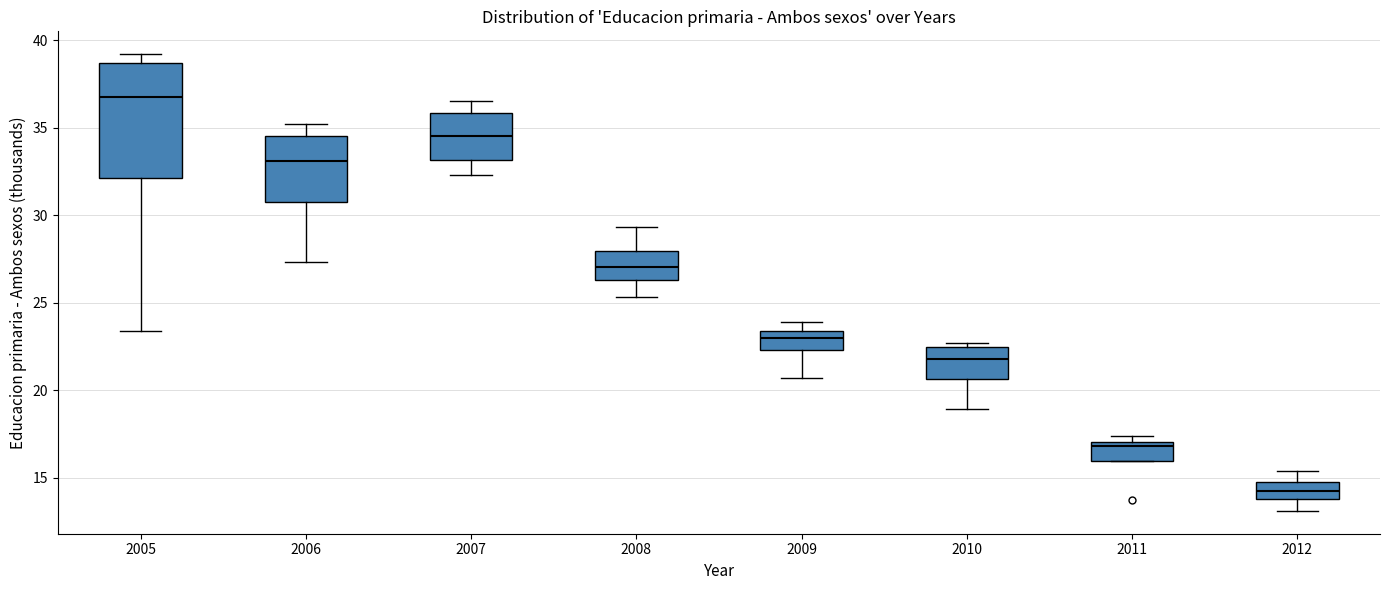

Reading left to right, read every box against the y-axis: the position of its median line, the range the box covers, and the ends of its whiskers. The values are not printed on the chart, so give them approximately, as read against the axis.

2005: median 37.0, box 32.0 to 38.5, whiskers 23.5 to 39.0
2006: median 33.0, box 31.0 to 34.5, whiskers 27.5 to 35.0
2007: median 34.5, box 33.0 to 36.0, whiskers 32.5 to 36.5
2008: median 27.0, box 26.5 to 28.0, whiskers 25.5 to 29.5
2009: median 23.0, box 22.5 to 23.5, whiskers 20.5 to 24.0
2010: median 22.0, box 20.5 to 22.5, whiskers 19.0 to 22.5 (just above the box's upper edge)
2011: median 17.0 (just below the box's upper edge), box 16.0 to 17.0, whiskers 16.0 to 17.5
2012: median 14.5 (inside the box), box 14.0 to 14.5, whiskers 13.0 to 15.5